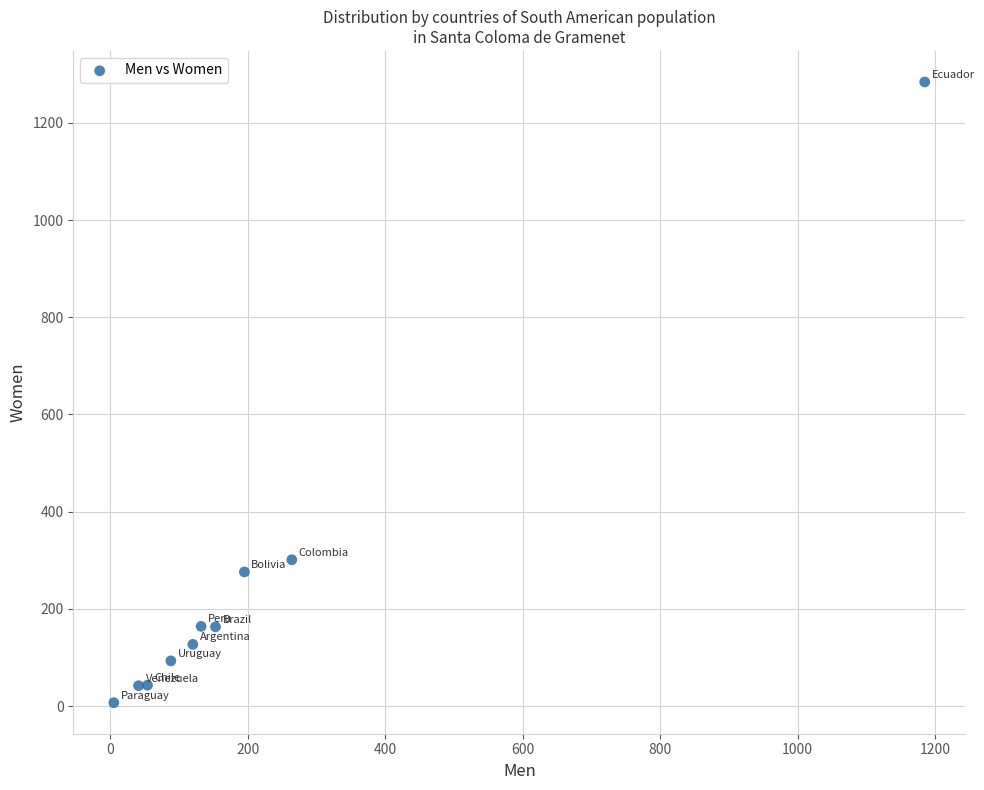

What is the average X value?

224